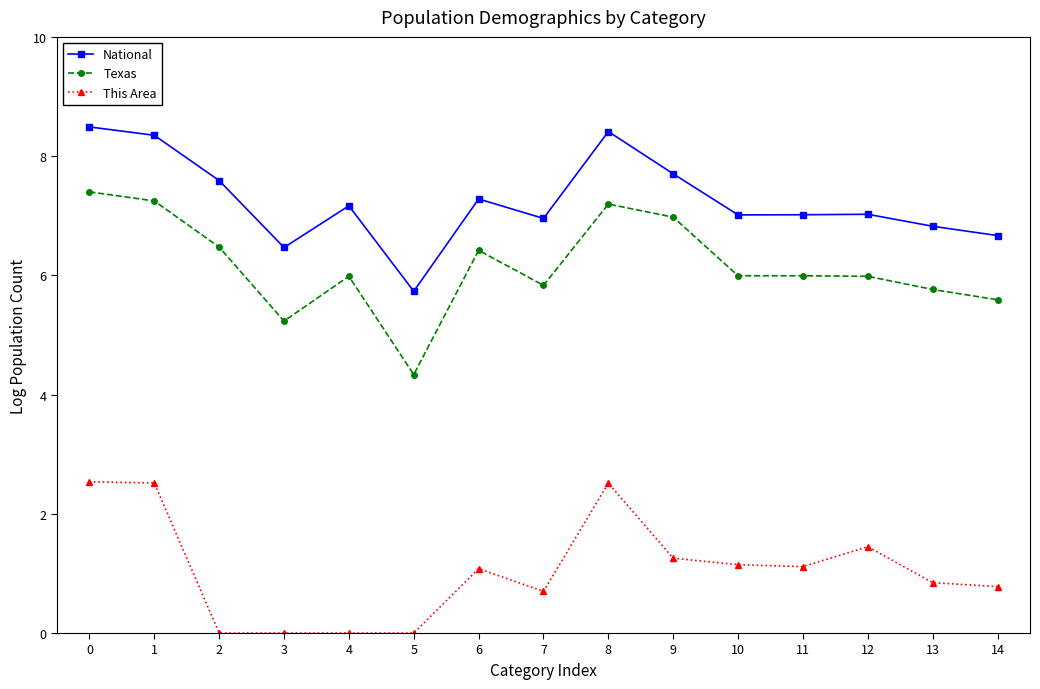

True or false: This Area and National cross at least once.

False